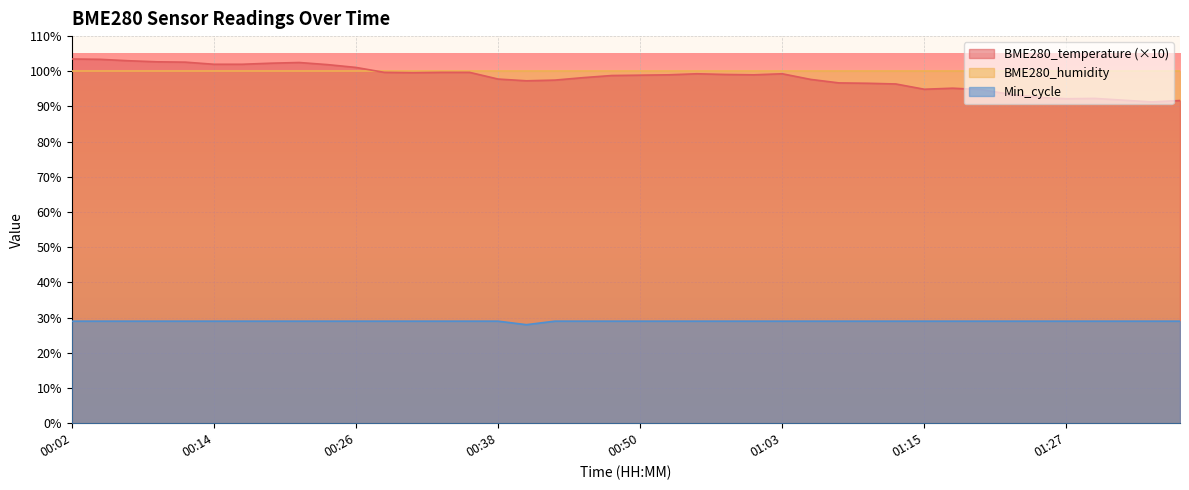

Which has a higher value, 00:28 or 00:02?

00:02